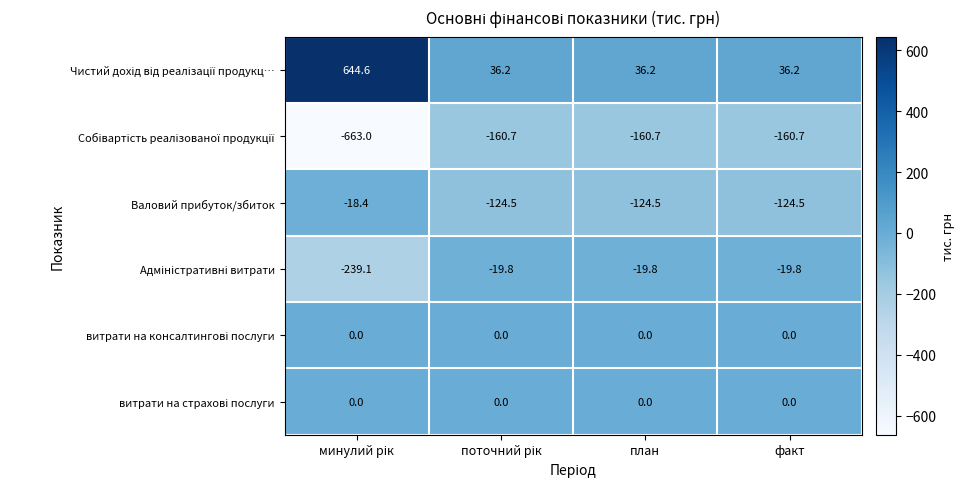

What is the greatest value displayed?

644.6